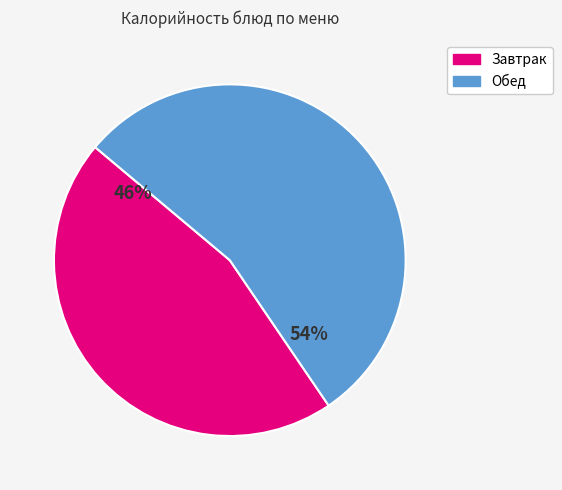

Is there a majority slice in this chart?

Yes